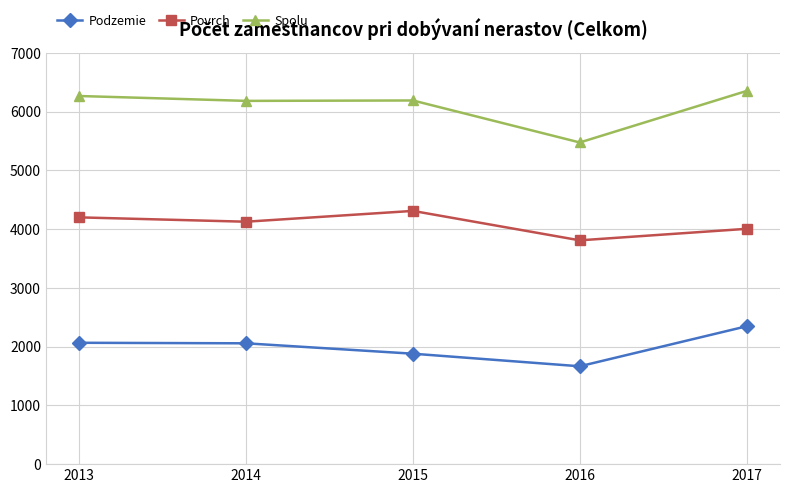

Rank the categories by Povrch value from highest to lowest.

2015, 2013, 2014, 2017, 2016